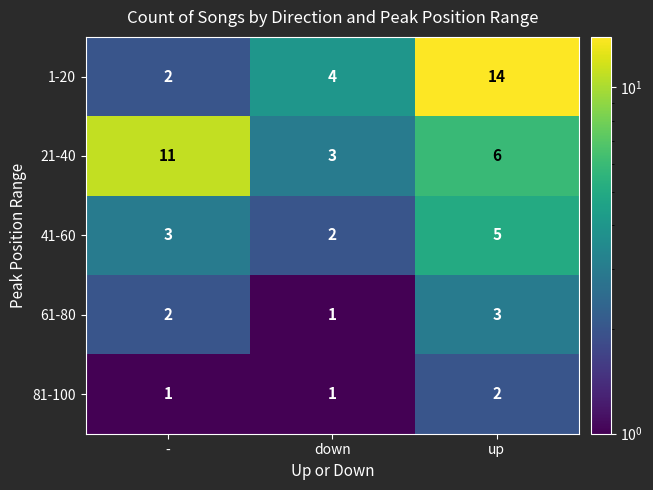

How many series are shown in this chart?

5